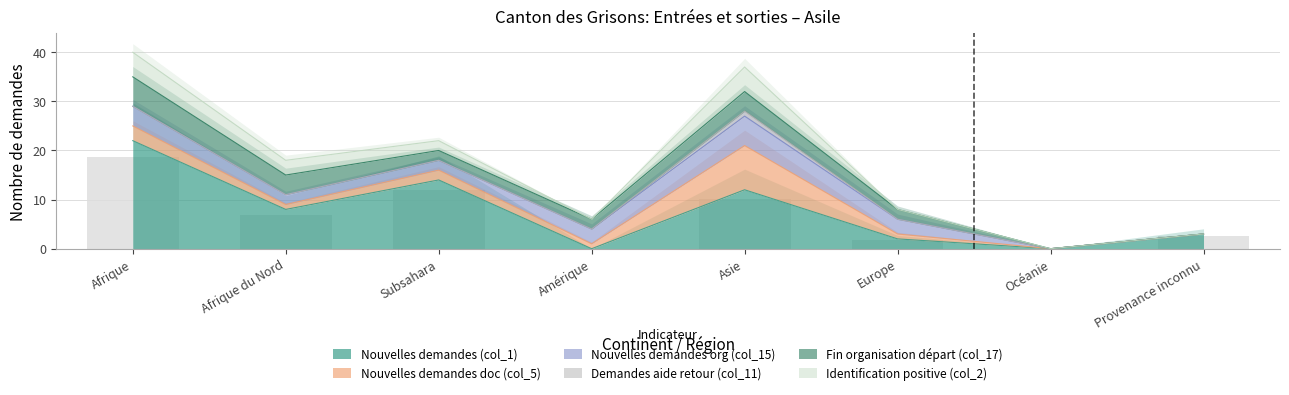

Count the Identification positive (col_2) values in the range 0 to 5.

8